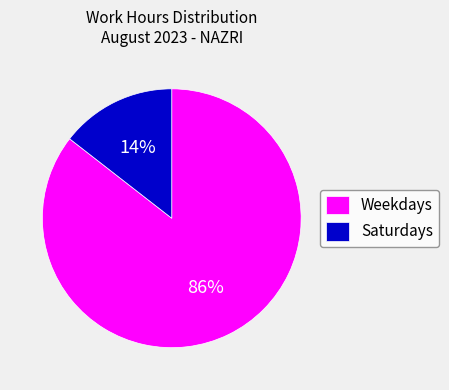

How many segments does this pie chart have?

2